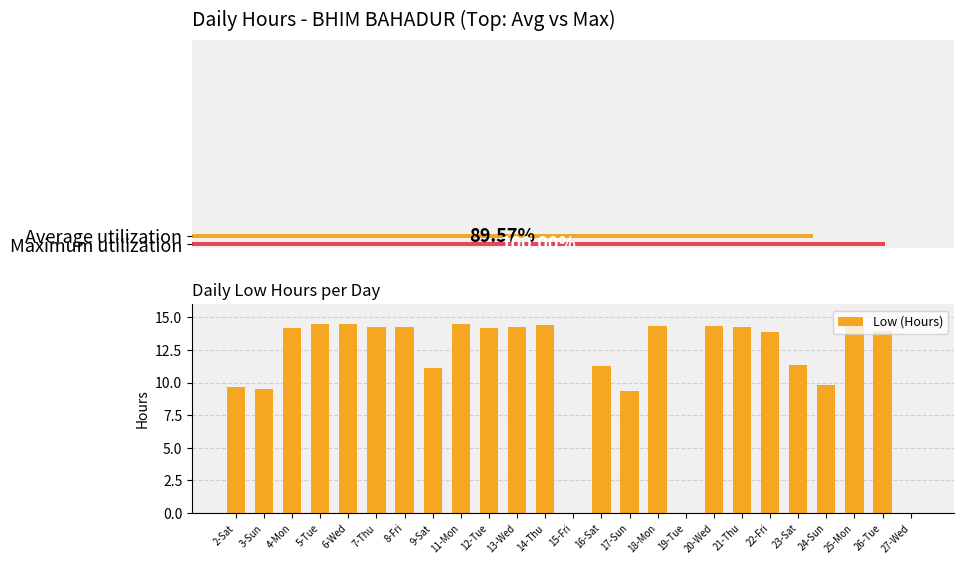

Reading right to left, extract all data points from this chart.

0.0	13.9	14.4	9.8	11.3	13.9	14.3	14.3	0.0	14.3	9.3	11.3	0.0	14.4	14.2	14.2	14.5	11.2	14.3	14.2	14.5	14.4	14.2	9.5	9.6